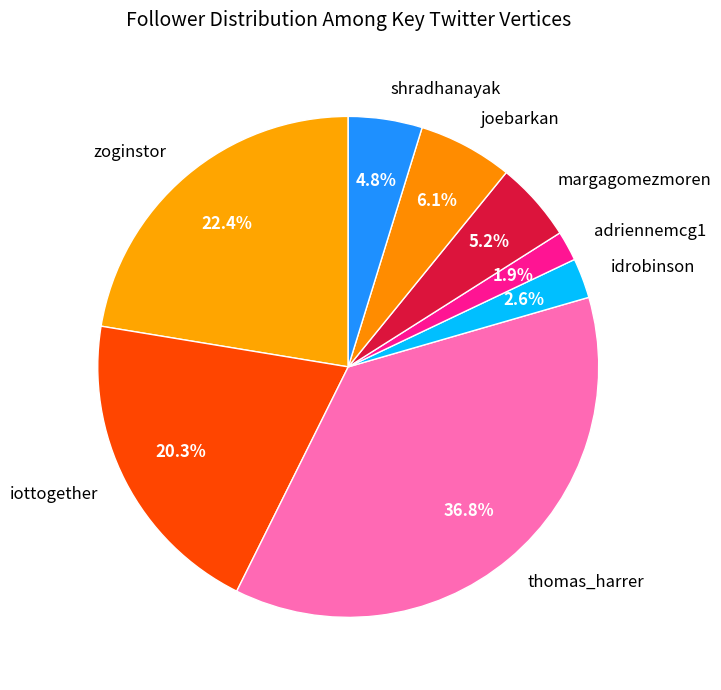

To the nearest percent, what portion does shradhanayak represent?

5%